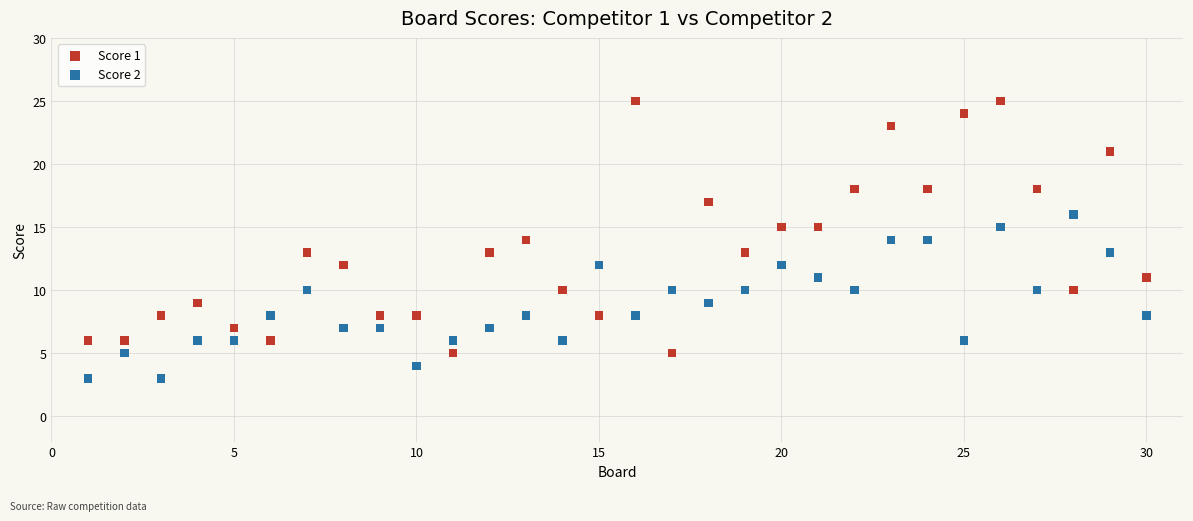

What is the X range (max minus min) for the scatter plot?

29